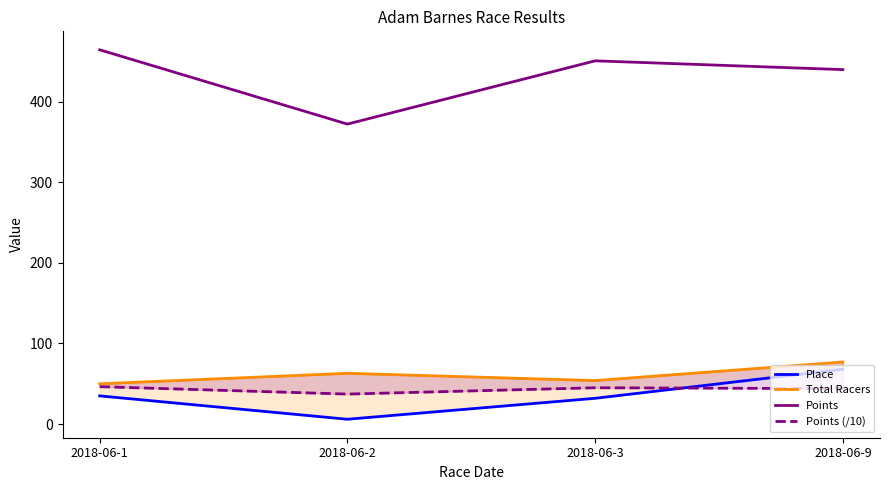

Between 2018-06-9 and 2018-06-3, which is larger?

2018-06-9